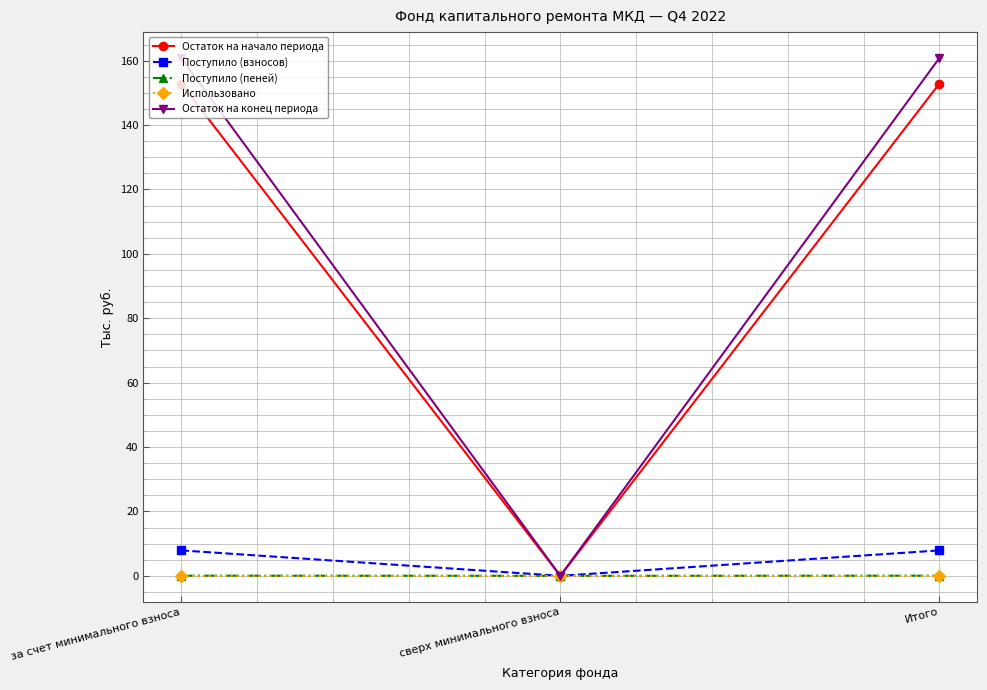

True or false: Поступило (взносов) has a value of 0.0 at сверх минимального взноса.

True